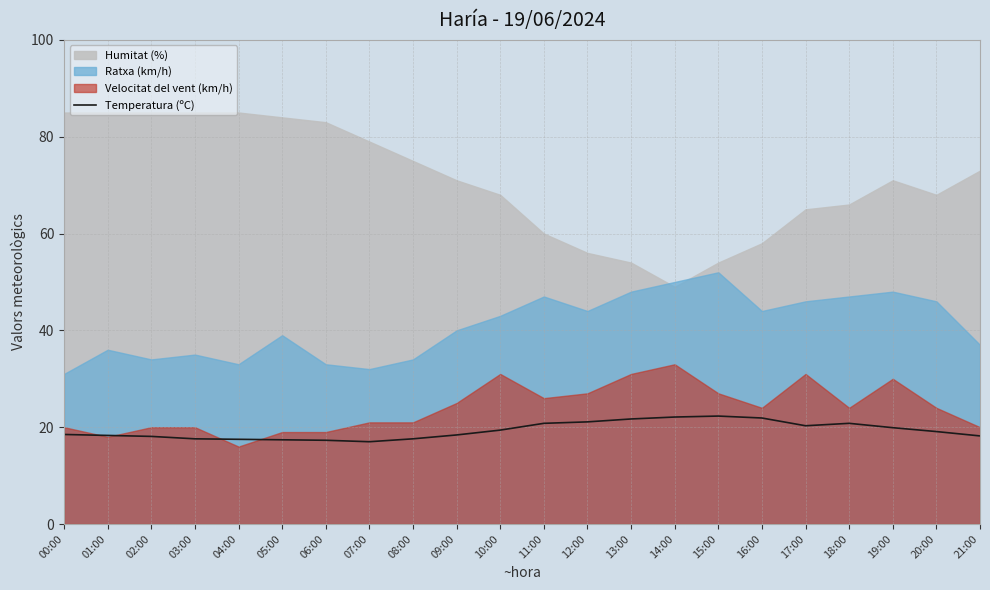

Reading right to left, list all the values displayed in this chart.

18.2	19.1	19.9	20.8	20.3	21.9	22.3	22.1	21.7	21.1	20.8	19.4	18.4	17.6	17.0	17.3	17.4	17.5	17.6	18.1	18.3	18.5